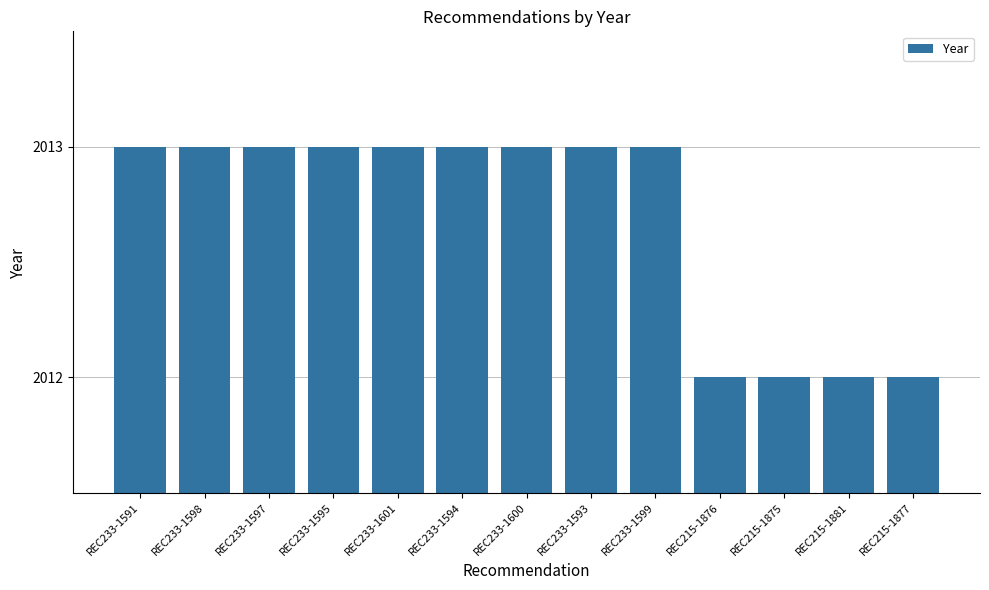

Reading left to right, what are all the values shown in this chart?

REC233-1591=2013	REC233-1598=2013	REC233-1597=2013	REC233-1595=2013	REC233-1601=2013	REC233-1594=2013	REC233-1600=2013	REC233-1593=2013	REC233-1599=2013	REC215-1876=2012	REC215-1875=2012	REC215-1881=2012	REC215-1877=2012